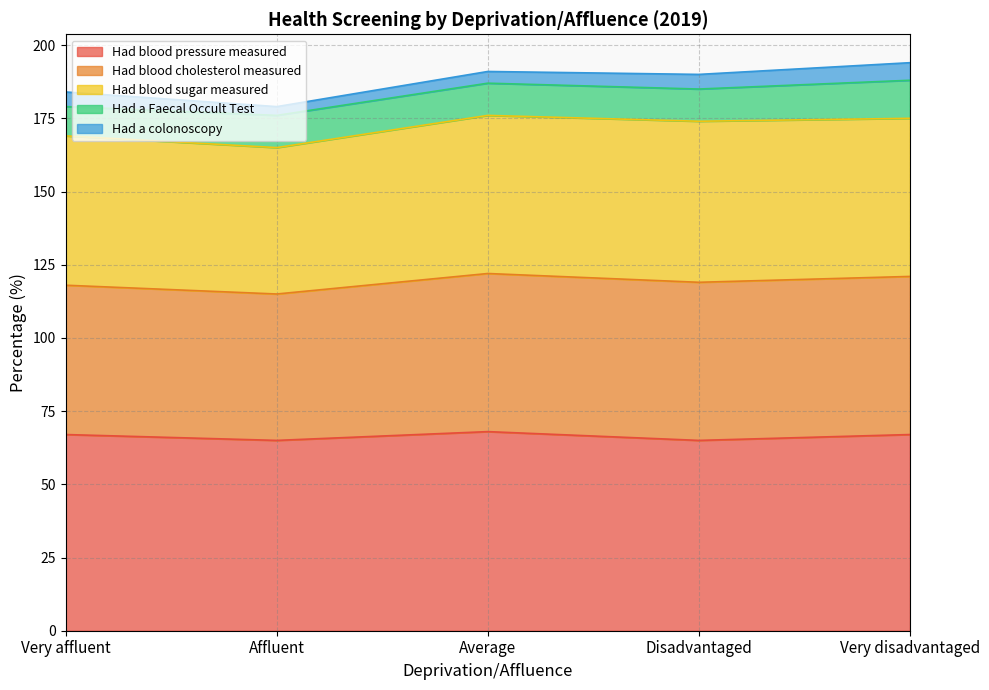

What is the highest value of the Had blood pressure measured series?

68